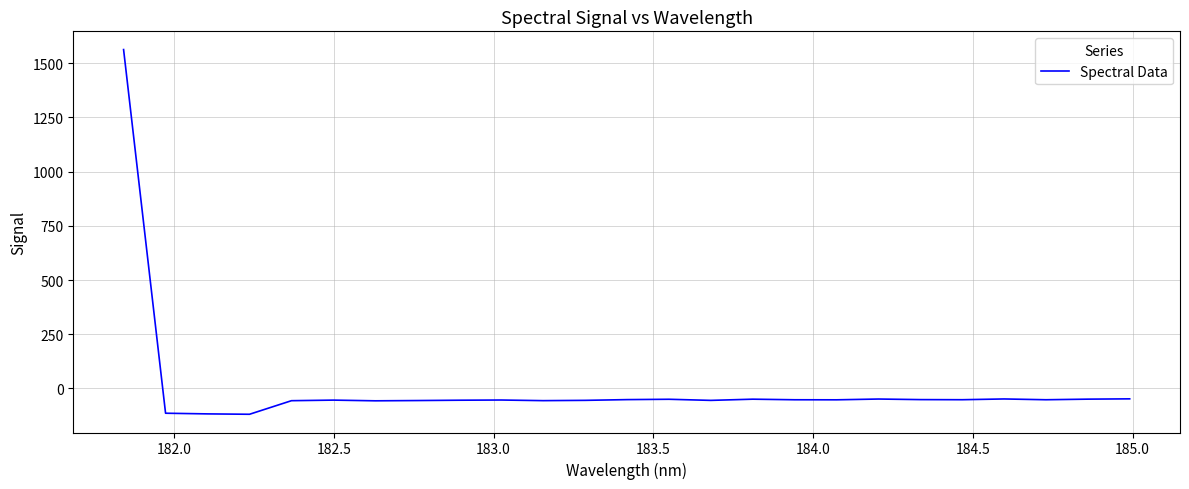

What is the average value?

4.6